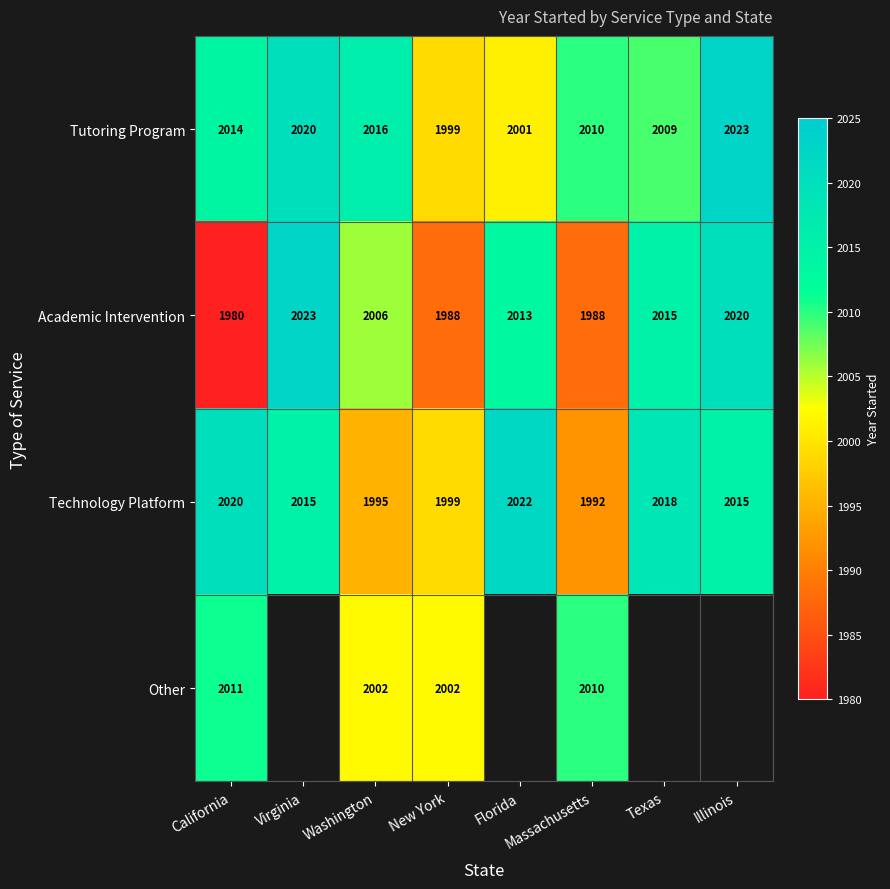

What is the total value across all series at Washington?

8019